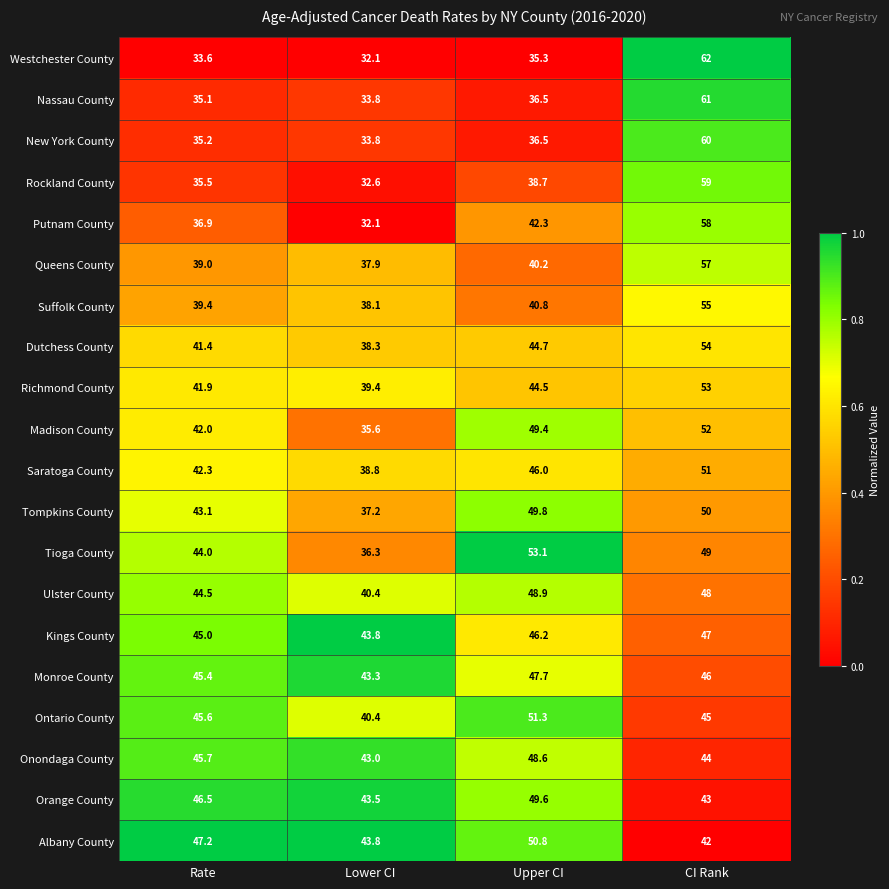

At which category does the chart reach its peak across all series?

CI Rank